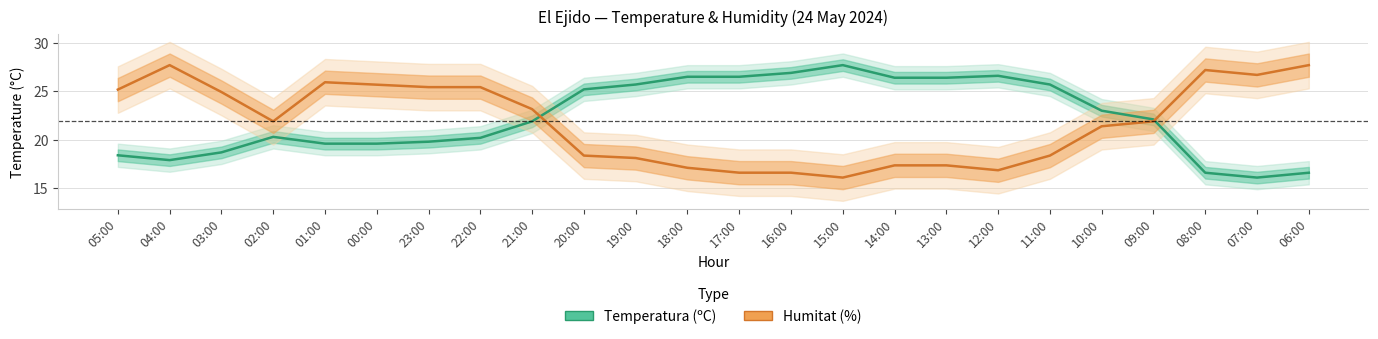

Does the chart display data point markers on the line(s)?

No